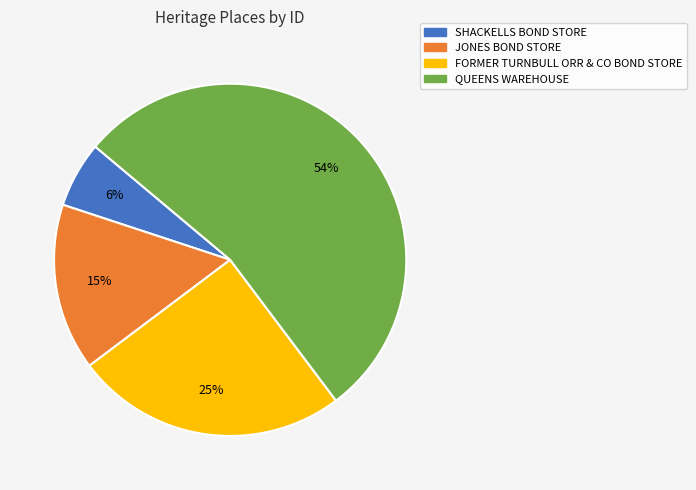

Do QUEENS WAREHOUSE and JONES BOND STORE together represent more than half of the pie?

Yes